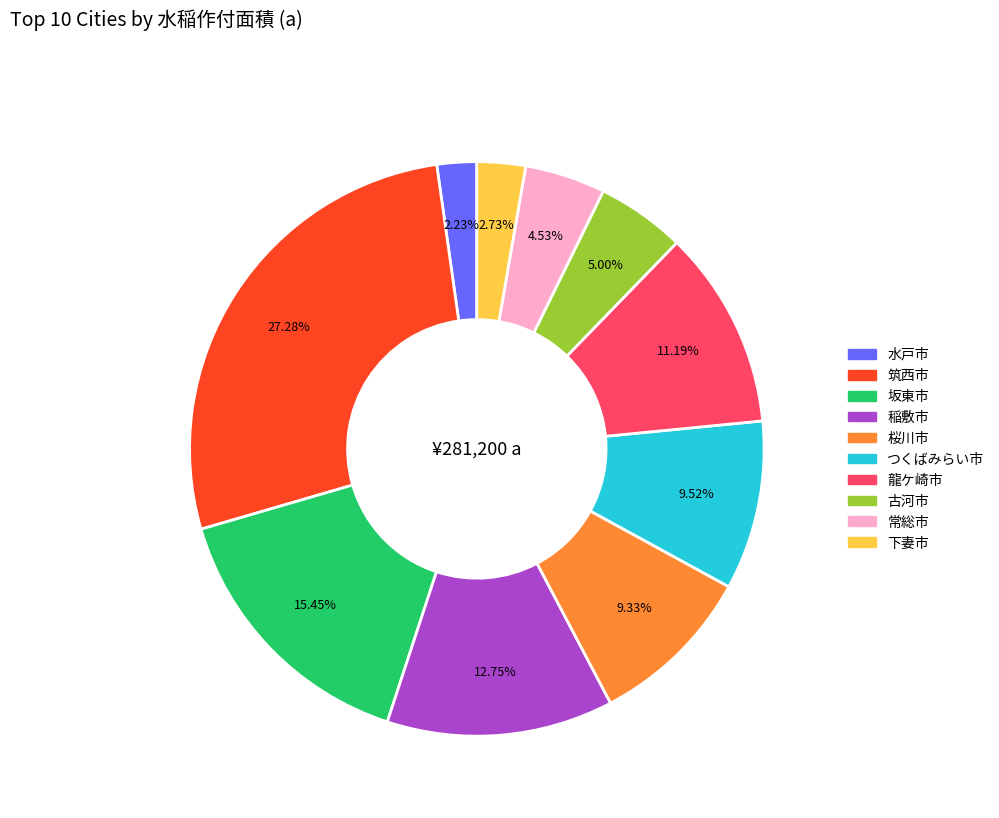

Which slice is the largest?

筑西市